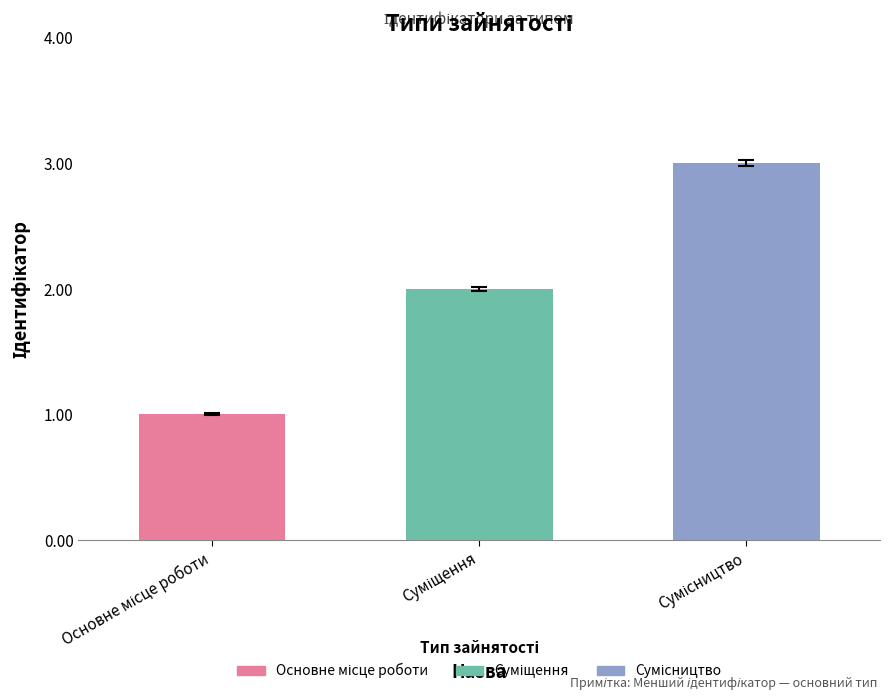

Which has a higher value, Суміщення or Основне місце роботи?

Суміщення